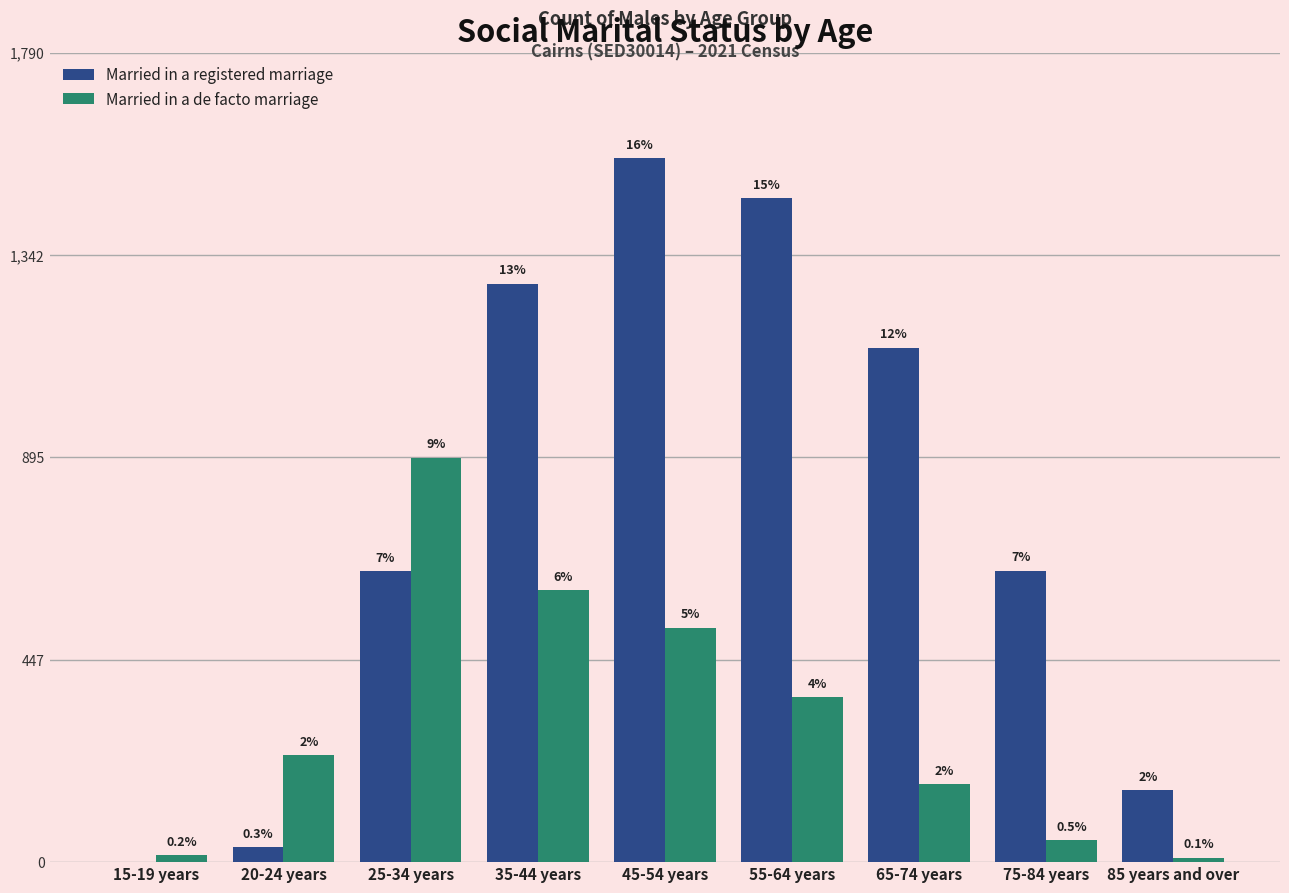

Rank the categories by Married in a registered marriage value from highest to lowest.

45-54 years, 55-64 years, 35-44 years, 65-74 years, 75-84 years, 25-34 years, 85 years and over, 20-24 years, 15-19 years